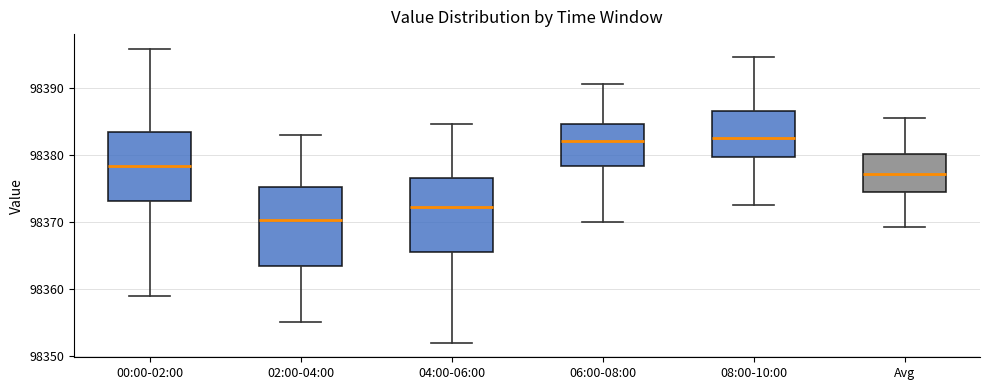

Reading left to right, transcribe this box plot: for each box, give where its median line is, the range the box spans, and where its two whiskers end, as read against the y-axis. The values are not printed on the chart, so give them approximately, as read against the axis.

00:00-02:00: median 98378, box 98373 to 98383, whiskers 98359 to 98396
02:00-04:00: median 98370, box 98363 to 98375, whiskers 98355 to 98383
04:00-06:00: median 98372, box 98366 to 98377, whiskers 98352 to 98385
06:00-08:00: median 98382, box 98378 to 98385, whiskers 98370 to 98391
08:00-10:00: median 98383, box 98380 to 98387, whiskers 98373 to 98395
Avg: median 98377, box 98374 to 98380, whiskers 98369 to 98386